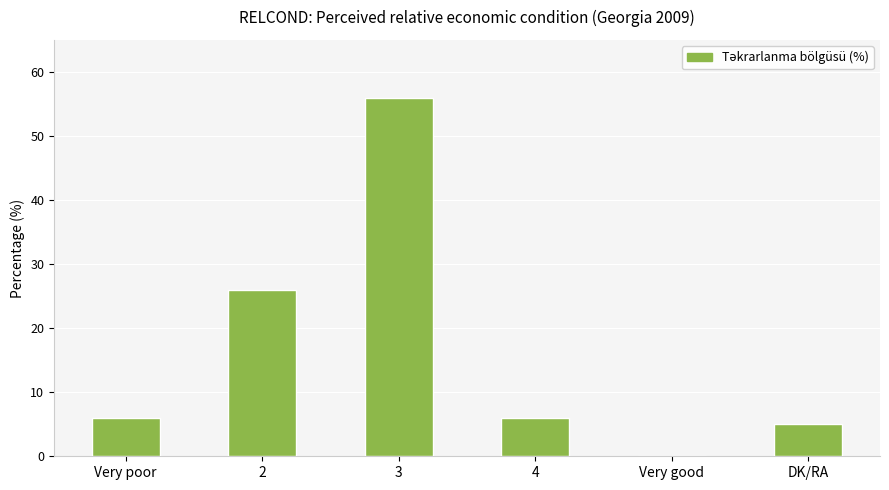

What is the sum of the values at 3 and Very poor?

62